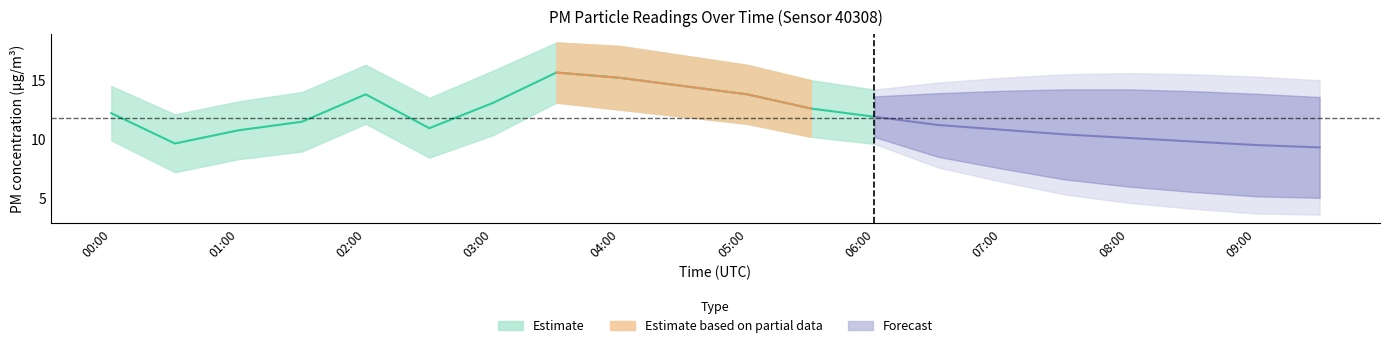

The value of P1_upper at 09:30 is 6.5. True or false?

False